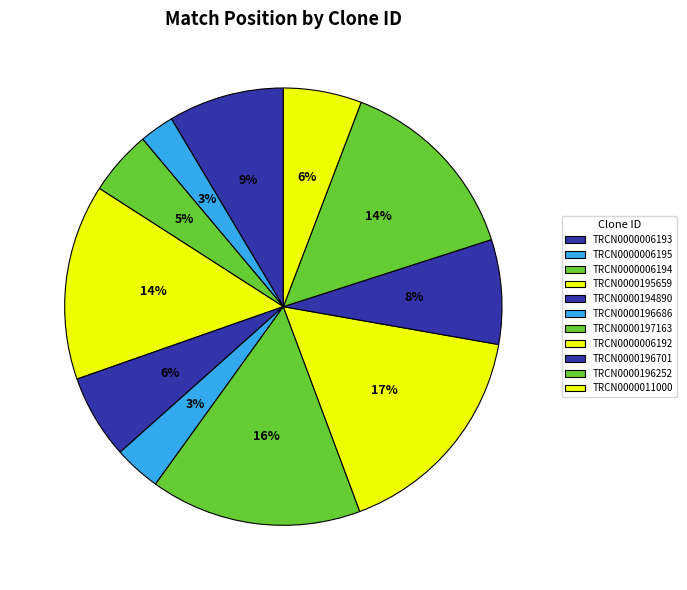

True or false: TRCN0000006193 accounts for 21% of the total.

False